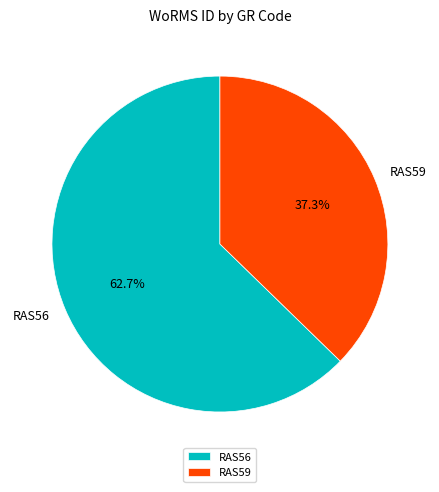

What percentage is the RAS56 slice, to the nearest percent?

63%